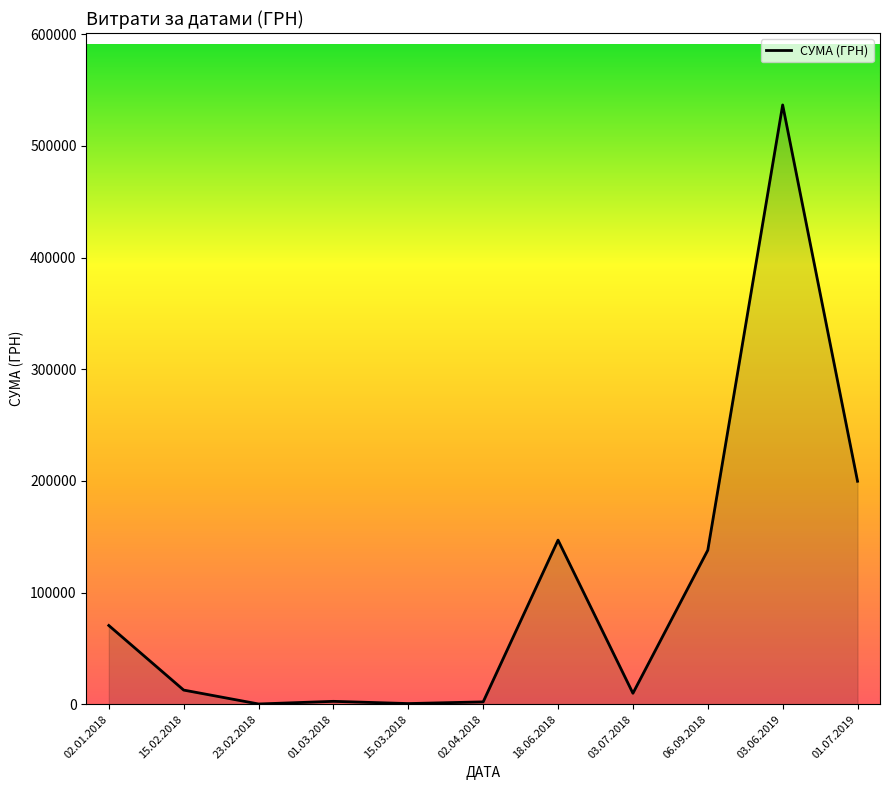

What is the difference between the maximum and minimum values?

536293.7